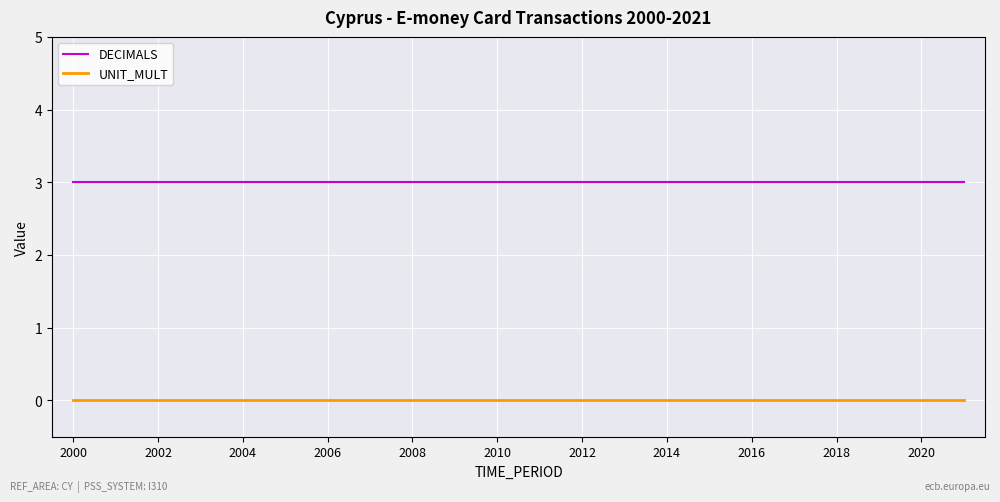

Rank the series by their average value, from lowest to highest.

UNIT_MULT, DECIMALS